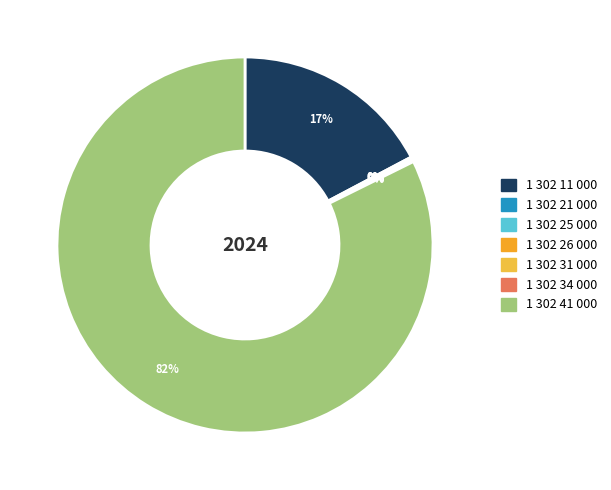

Does 1 302 41 000 account for over 50% of the chart?

Yes